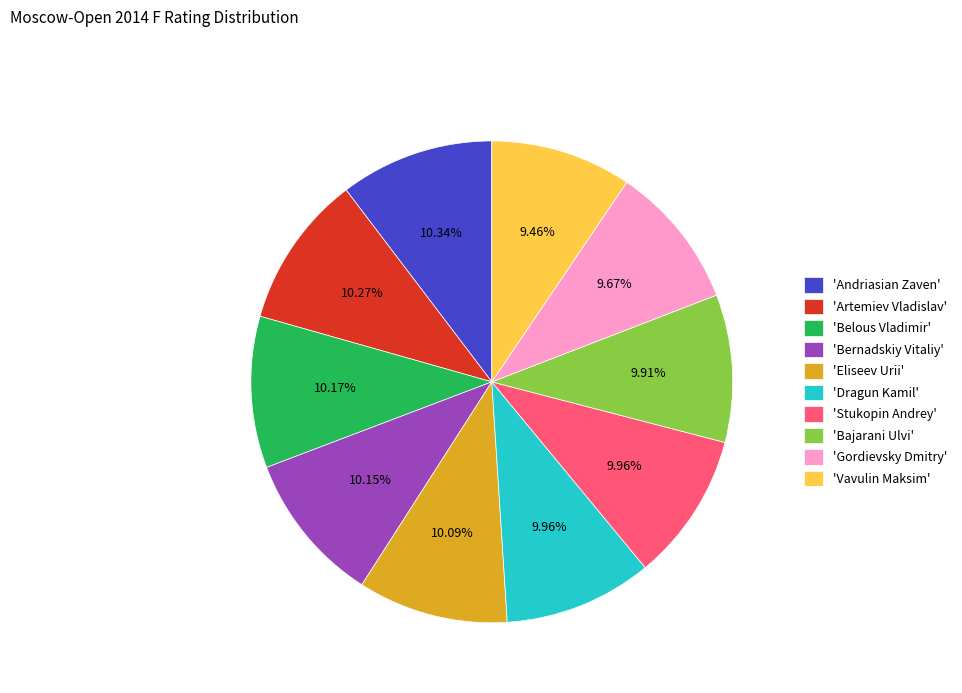

Is the sum of 'Dragun Kamil' and 'Bernadskiy Vitaliy' greater than half?

No